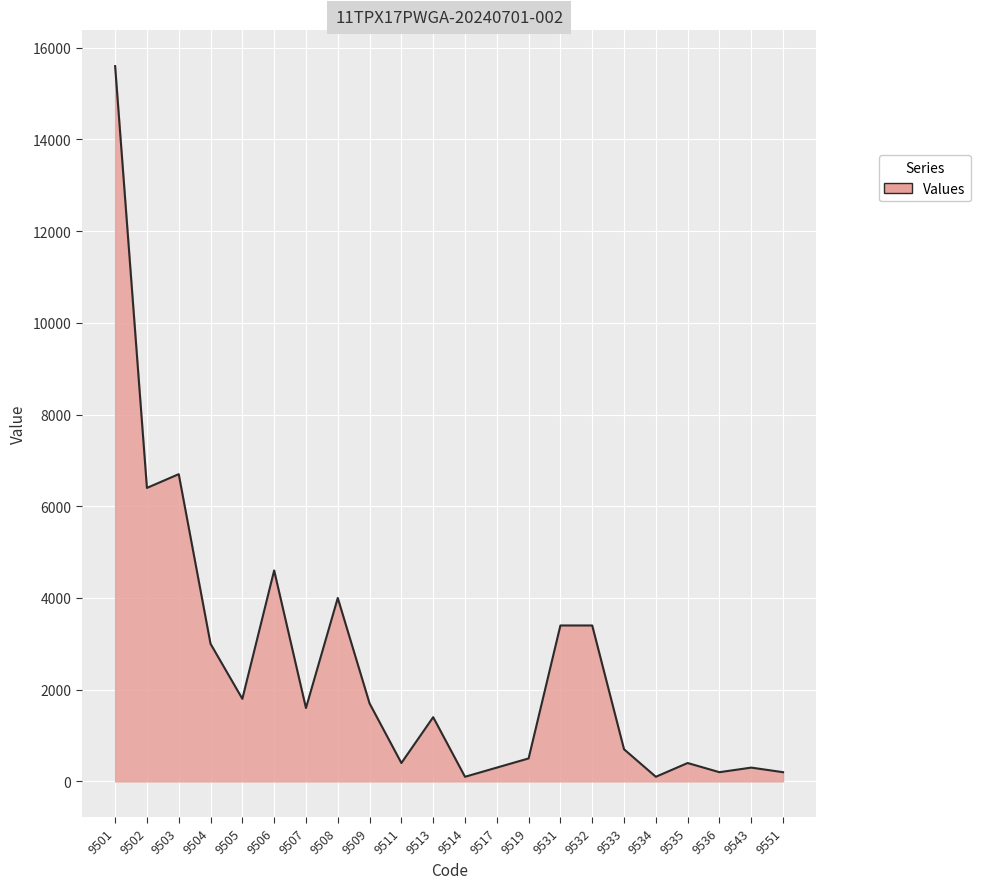

What is the maximum value shown in the chart?

15600